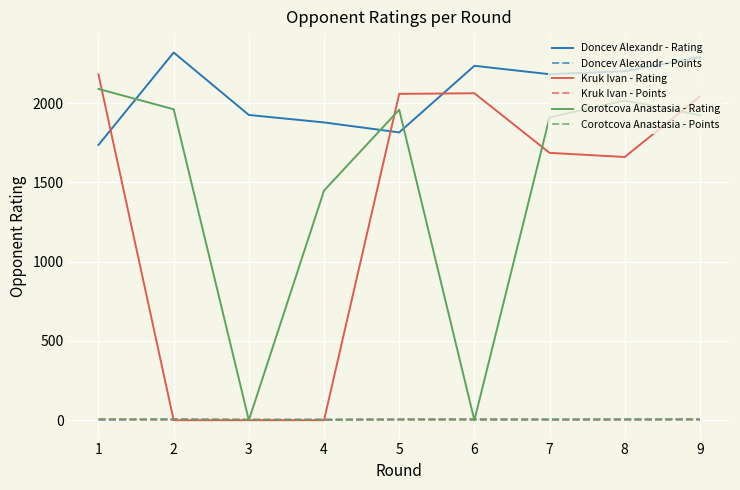

How many lines are shown in the chart?

6